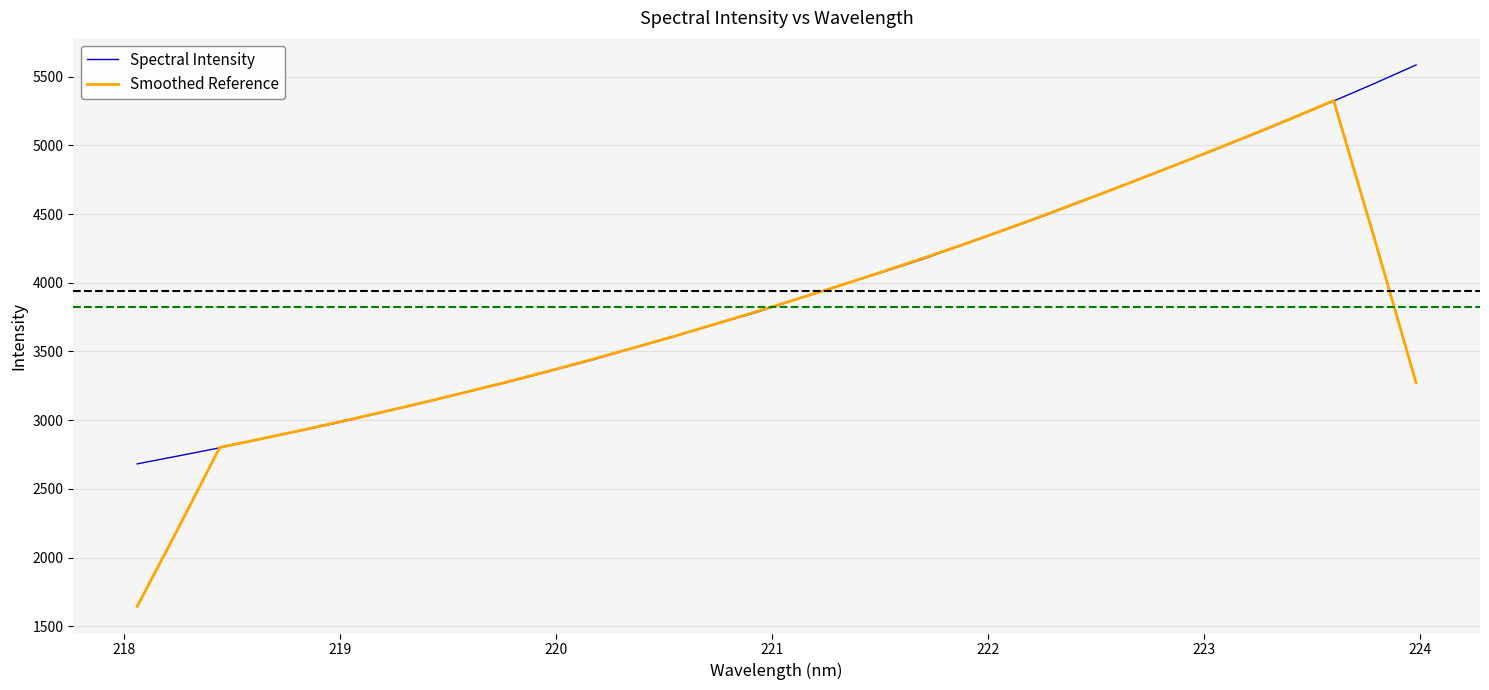

Which series has the widest spread of values?

Smoothed Reference